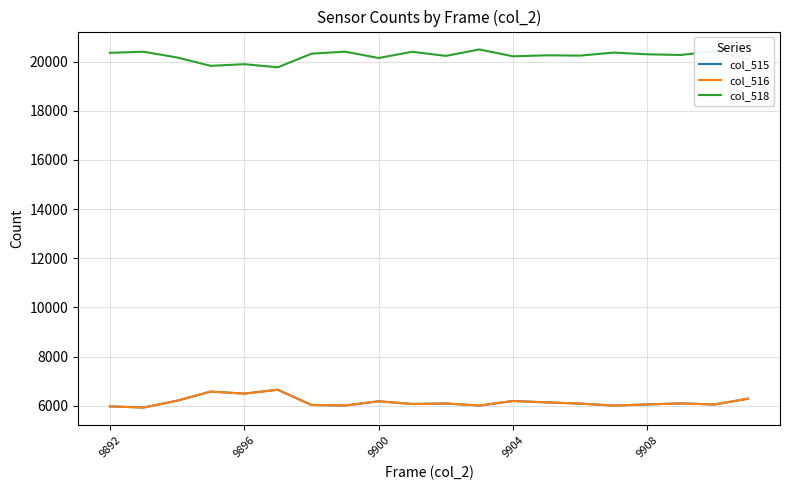

What is the minimum value shown in the chart?

5930